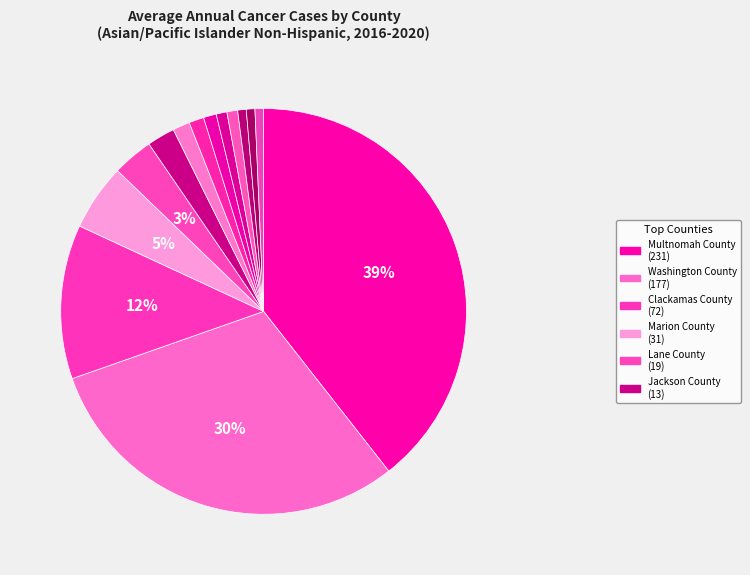

Count the number of slices in the pie.

14